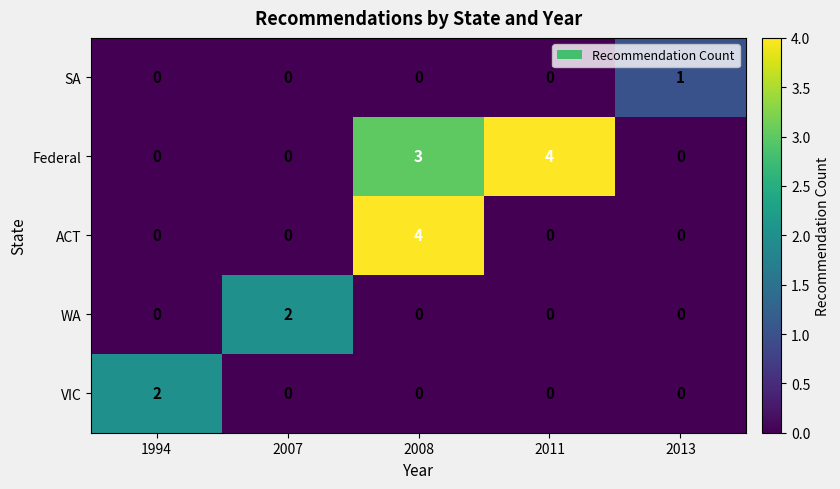

At which label does ACT reach its peak?

2008